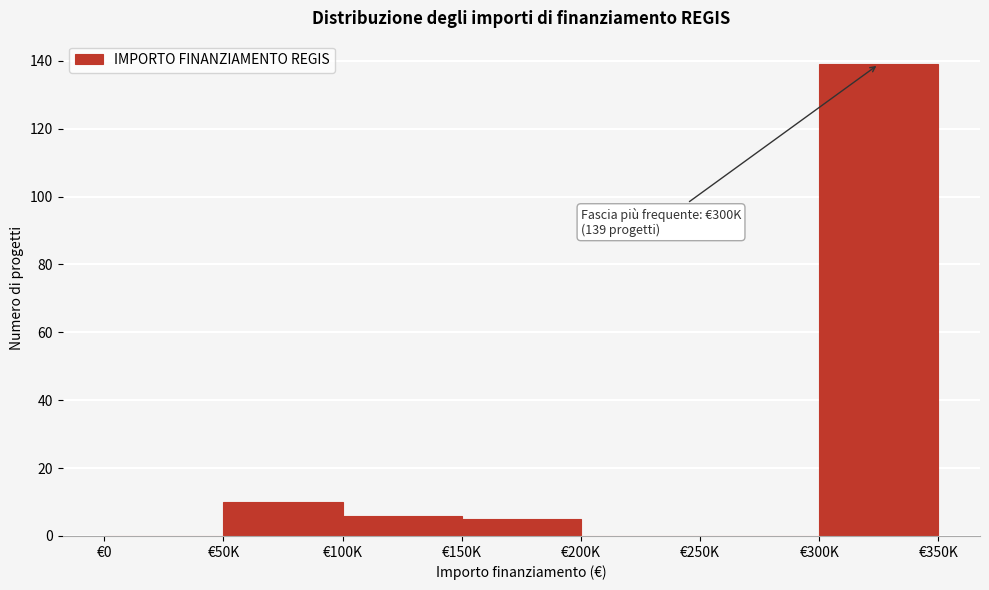

Reading left to right, transcribe all the data shown in this chart.

€0=0	€50K=10	€100K=6	€150K=5	€200K=0	€250K=0	€300K=139